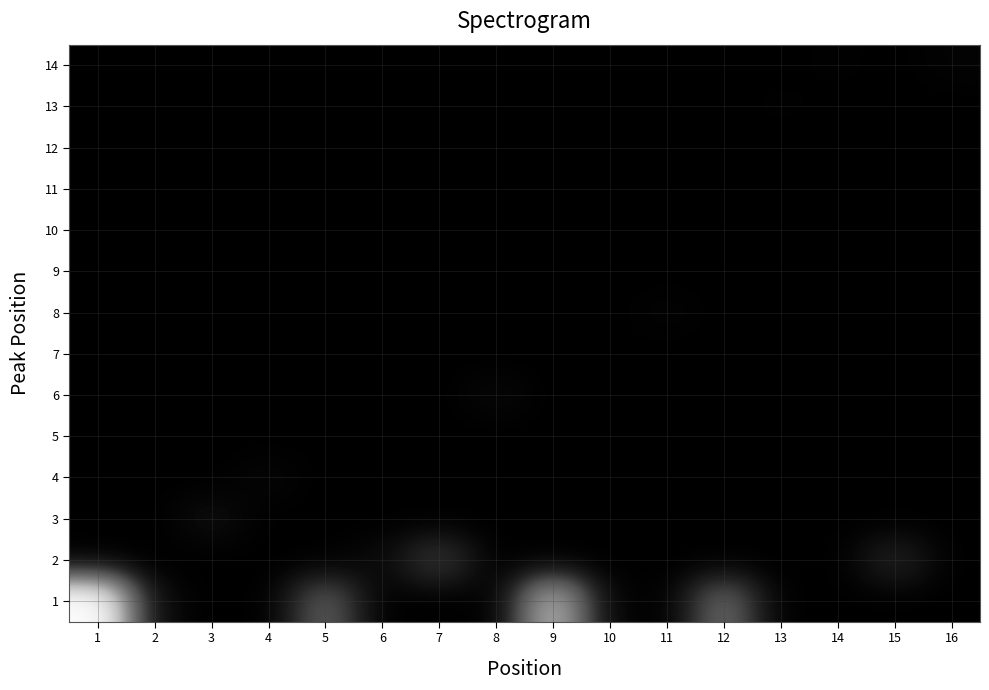

Reading left to right, what are all the values shown in this chart?

1: 1=136	2=5	3=0	4=0	5=41	6=0	7=0	8=0	9=87	10=2	11=0	12=46	13=0	14=0	15=0	16=0
2: 1=0	2=0	3=0	4=0	5=0	6=5	7=26	8=0	9=0	10=0	11=0	12=0	13=0	14=0	15=17	16=0
3: 1=0	2=0	3=7	4=0	5=0	6=0	7=0	8=0	9=0	10=0	11=0	12=0	13=0	14=0	15=0	16=0
4: 1=0	2=0	3=0	4=3	5=0	6=0	7=0	8=0	9=0	10=0	11=0	12=0	13=0	14=0	15=0	16=0
5: 1=0	2=0	3=0	4=0	5=0	6=0	7=0	8=0	9=0	10=0	11=0	12=0	13=0	14=0	15=0	16=0
6: 1=0	2=0	3=0	4=0	5=0	6=0	7=0	8=4	9=0	10=0	11=0	12=0	13=0	14=0	15=0	16=0
7: 1=0	2=0	3=0	4=0	5=0	6=0	7=0	8=0	9=0	10=0	11=0	12=0	13=0	14=0	15=0	16=0
8: 1=0	2=0	3=0	4=0	5=0	6=0	7=0	8=0	9=0	10=0	11=2	12=0	13=0	14=0	15=0	16=0
9: 1=0	2=0	3=0	4=0	5=0	6=0	7=0	8=0	9=0	10=0	11=0	12=0	13=0	14=0	15=0	16=0
10: 1=0	2=0	3=0	4=0	5=0	6=0	7=0	8=0	9=0	10=0	11=0	12=0	13=0	14=0	15=0	16=0
11: 1=0	2=0	3=0	4=0	5=0	6=0	7=0	8=0	9=0	10=0	11=0	12=0	13=0	14=0	15=0	16=0
12: 1=0	2=0	3=0	4=0	5=0	6=0	7=0	8=0	9=0	10=0	11=0	12=0	13=0	14=0	15=0	16=0
13: 1=0	2=0	3=0	4=0	5=0	6=0	7=0	8=0	9=0	10=0	11=0	12=0	13=1	14=0	15=0	16=0
14: 1=0	2=0	3=0	4=0	5=0	6=0	7=0	8=0	9=0	10=0	11=0	12=0	13=0	14=1	15=0	16=2